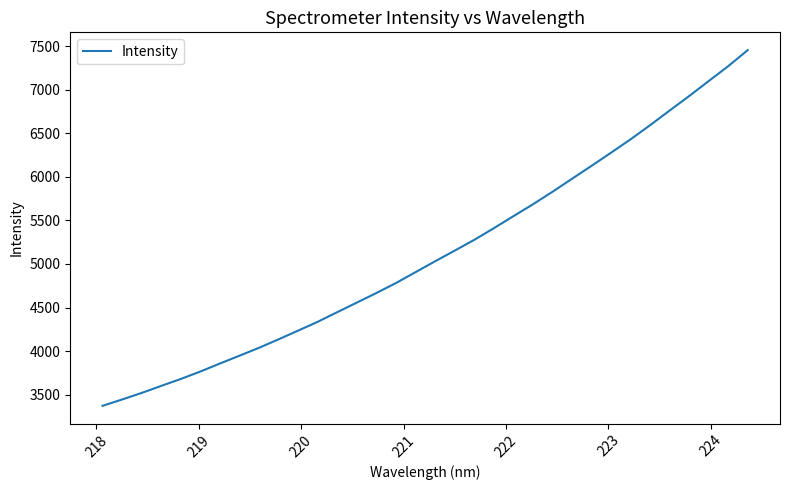

What is the difference between the maximum and minimum values?

4081.1